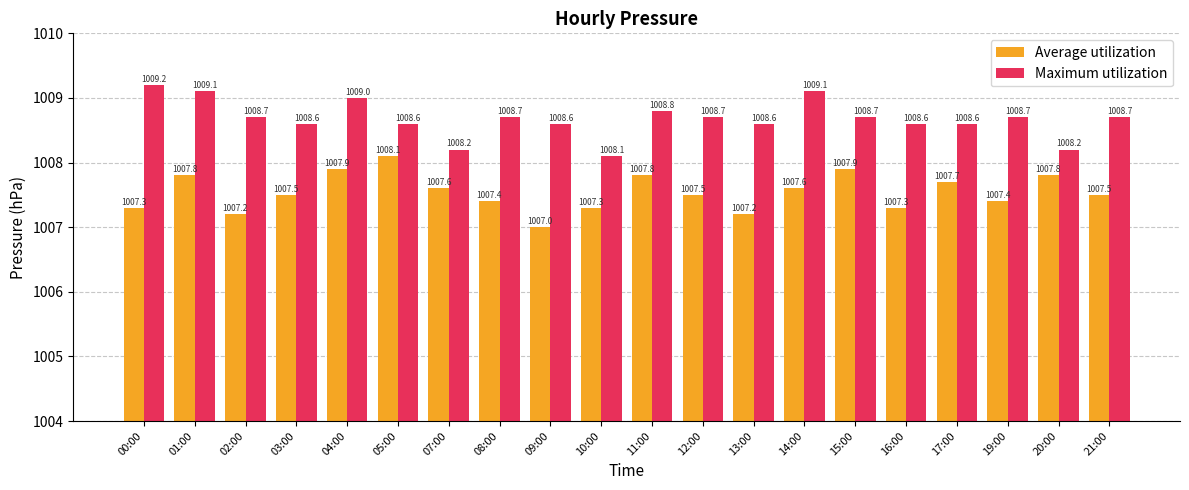

What is the label of the 11th bar from the right?

10:00